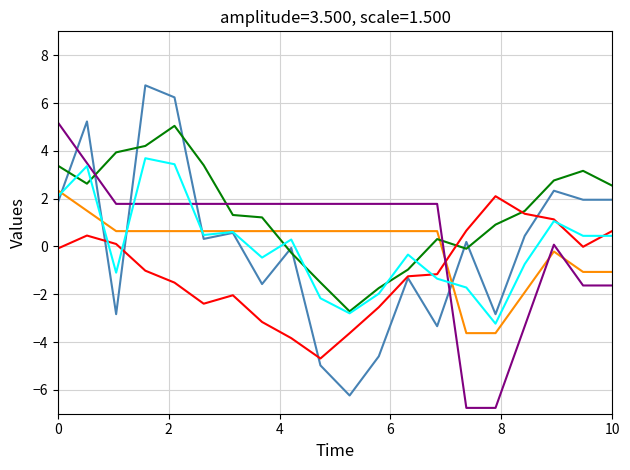

What is the smallest value displayed?

-6.8